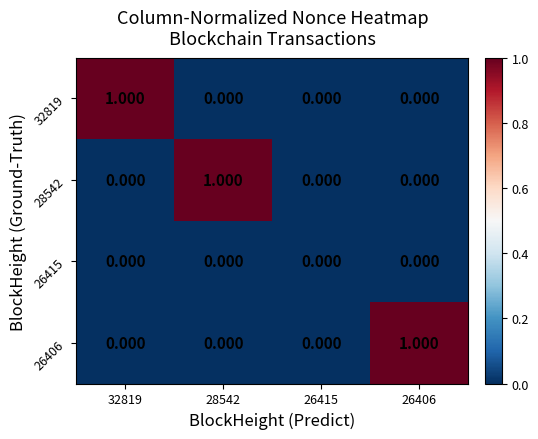

Is the value of 32819 at 26415 greater than the value of 26406 at 26406?

No